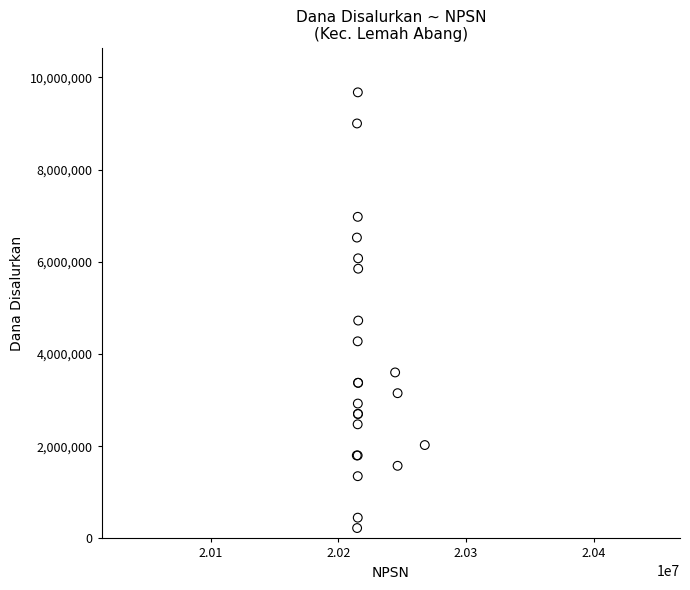

What Y value in the scatter plot is closest to 4950000?

4725000